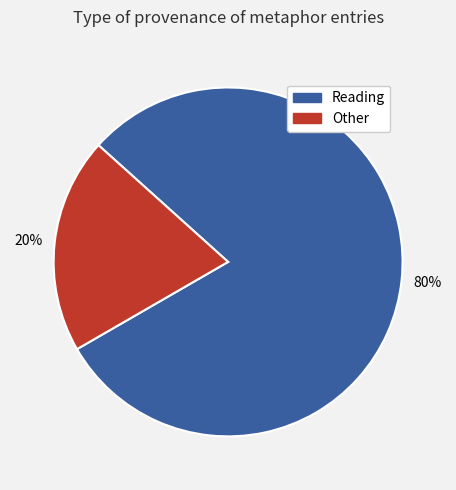

Rank the categories by value from highest to lowest.

Reading, Other